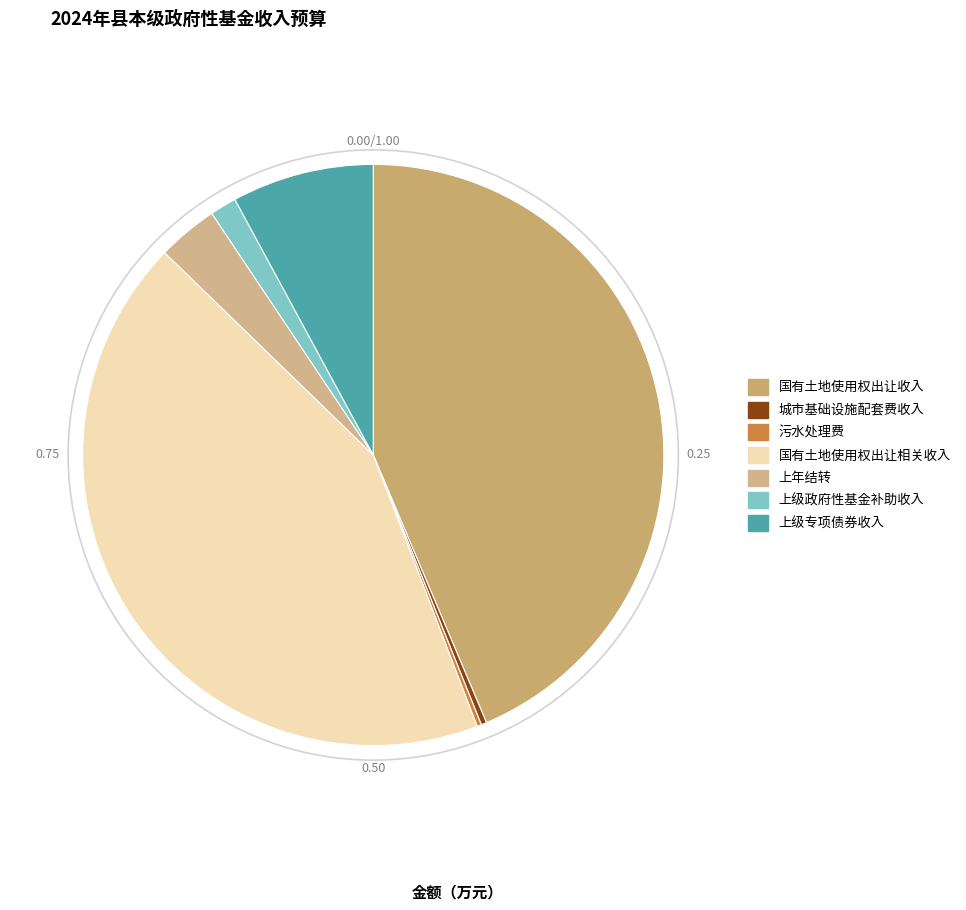

Count the number of slices in the pie.

7